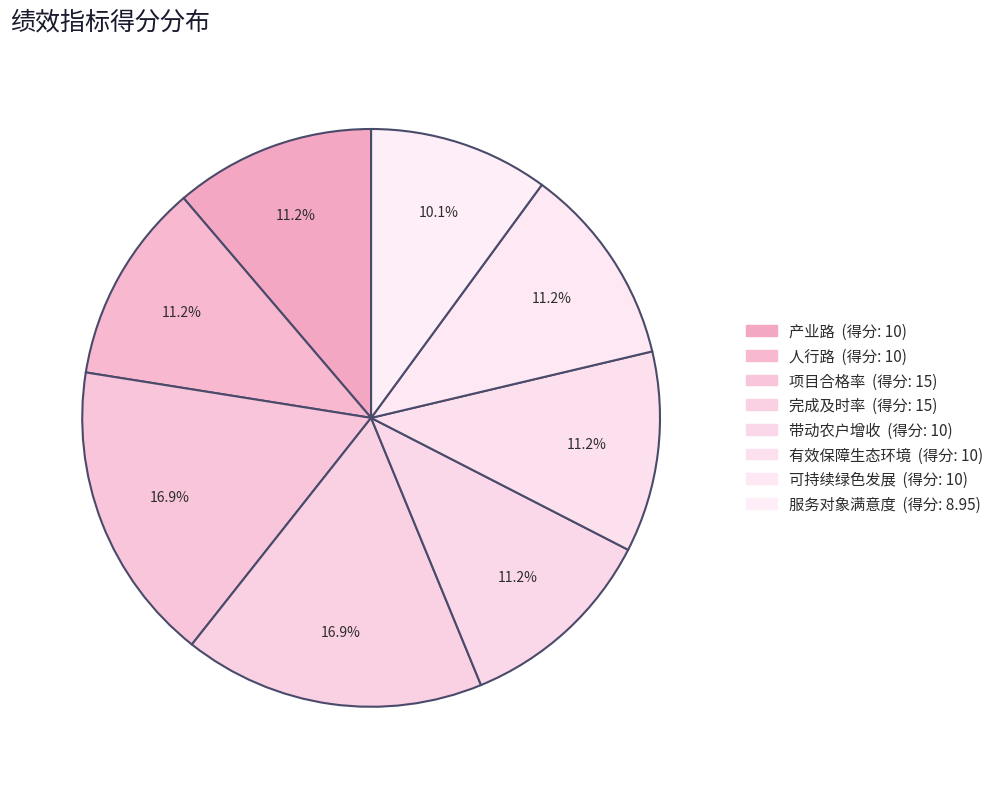

Is there a majority slice in this chart?

No